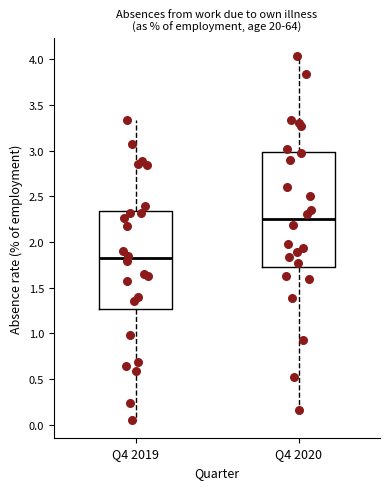

Where does the median line of the box for Q4 2020 sit on the y-axis? The values are not printed on the chart, so give them approximately, as read against the axis.

2.25